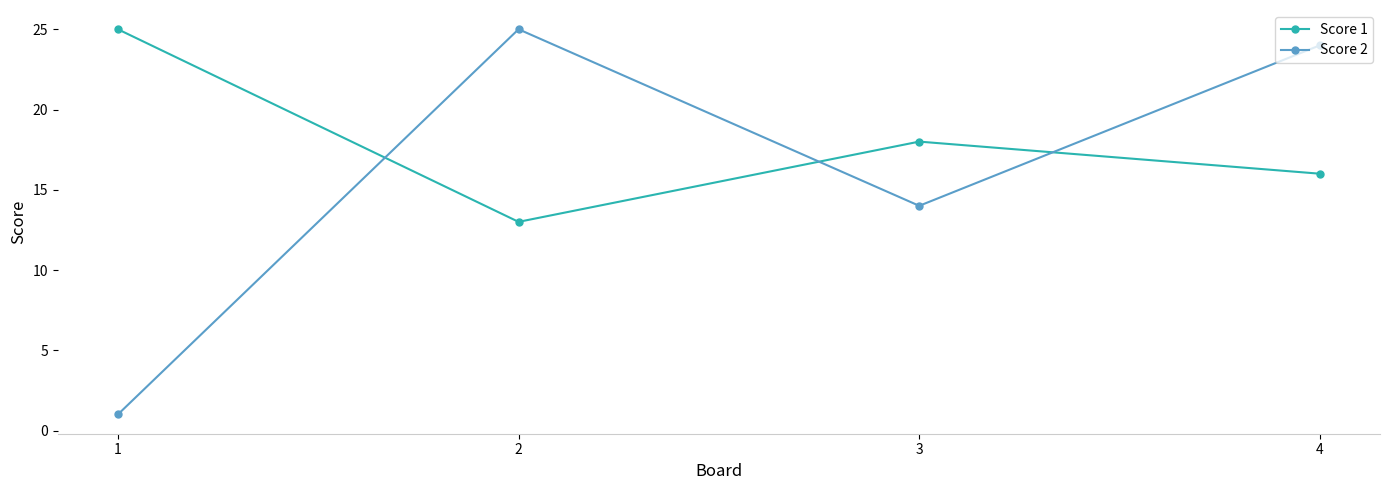

What is the value of the Score 2 point at the 1st from the left?

1